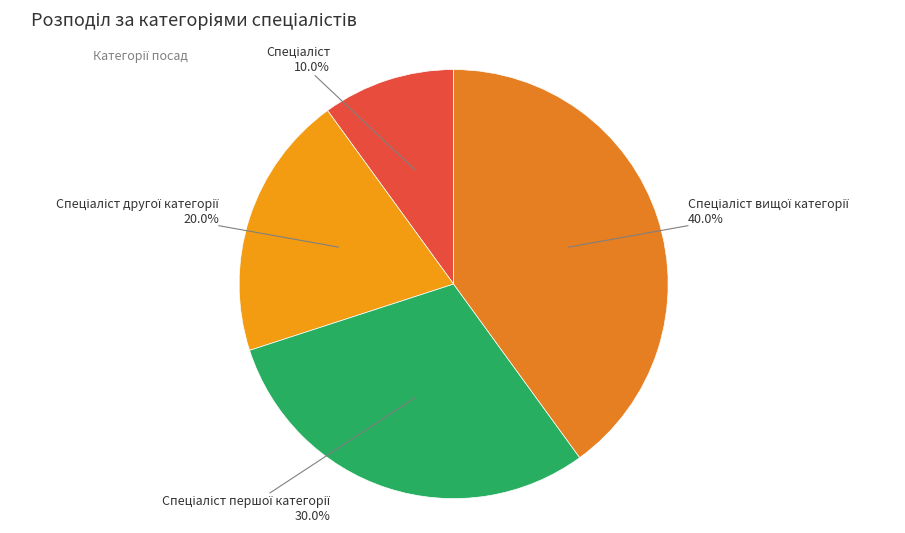

How many segments does this pie chart have?

4